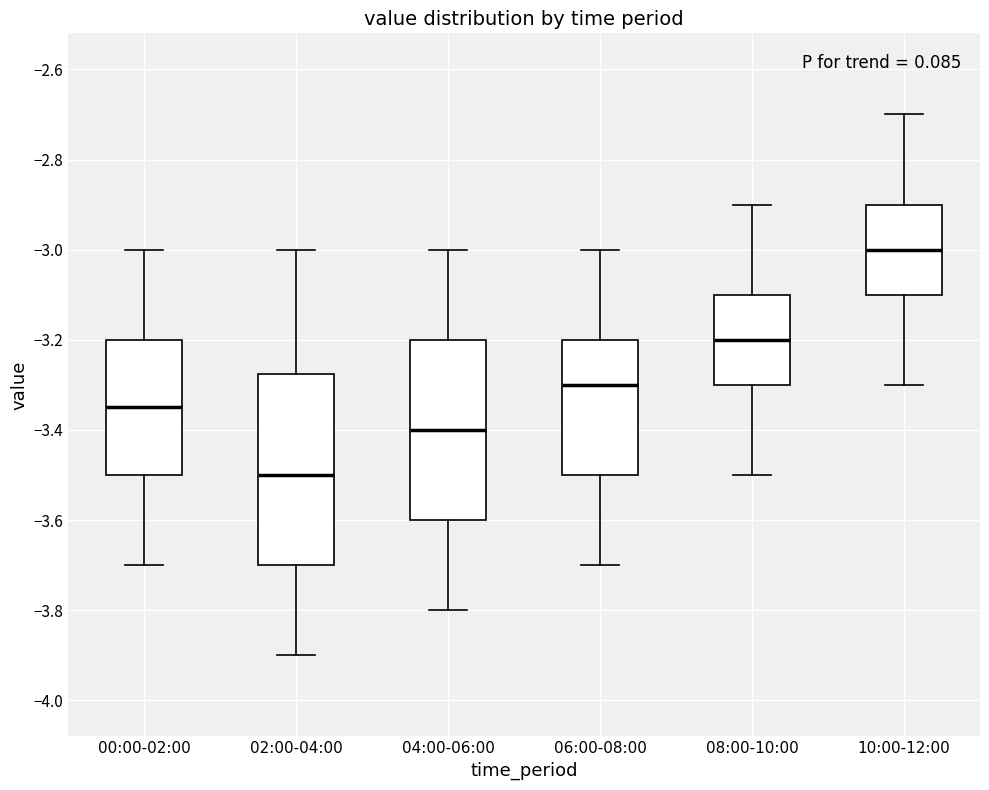

Comparing the boxes themselves (not the whiskers), which one is the tallest?

02:00-04:00